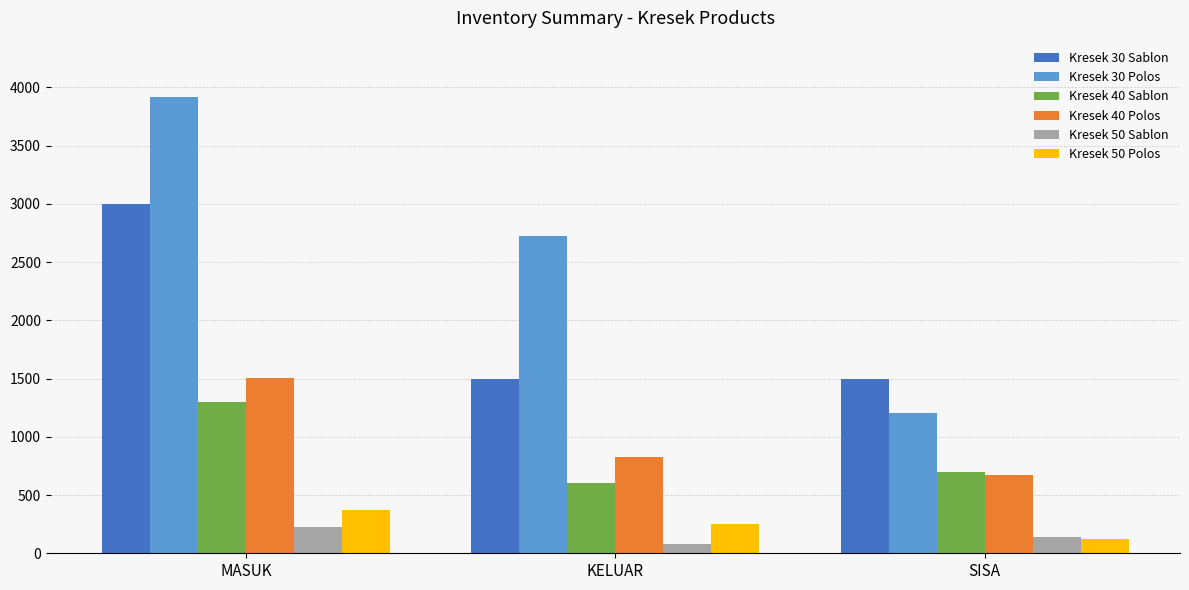

Reading left to right, transcribe all the data shown in this chart.

Kresek 30 Sablon: MASUK=3000	KELUAR=1500	SISA=1500
Kresek 30 Polos: MASUK=3920	KELUAR=2720	SISA=1200
Kresek 40 Sablon: MASUK=1300	KELUAR=600	SISA=700
Kresek 40 Polos: MASUK=1502	KELUAR=826	SISA=676
Kresek 50 Sablon: MASUK=223	KELUAR=79	SISA=144
Kresek 50 Polos: MASUK=375	KELUAR=250	SISA=125